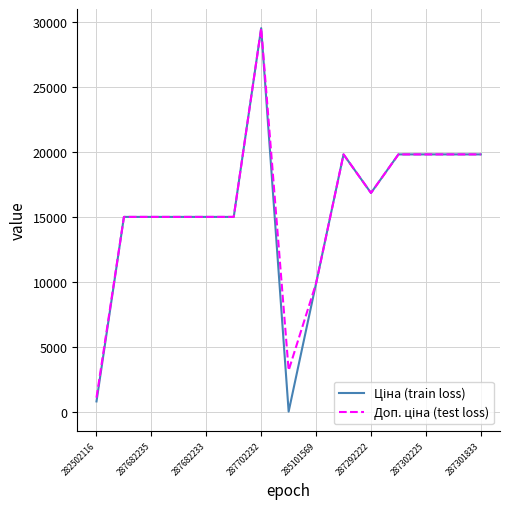

What is the maximum value shown in the chart?

29548.9